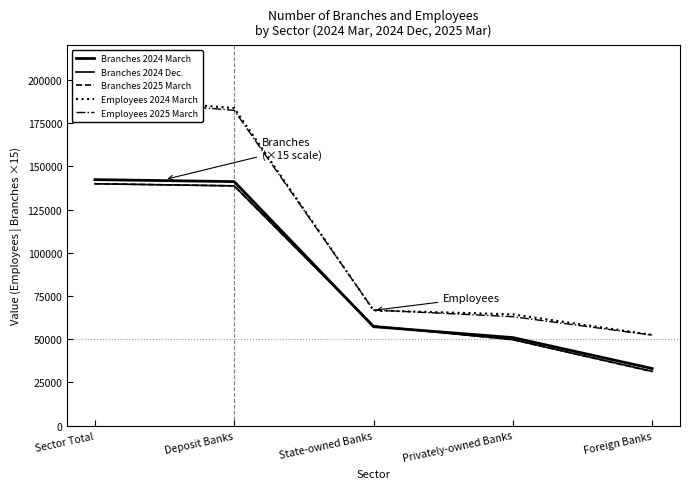

What are all the series names shown in the legend?

Branches 2024 March, Branches 2024 Dec., Branches 2025 March, Employees 2024 March, Employees 2025 March